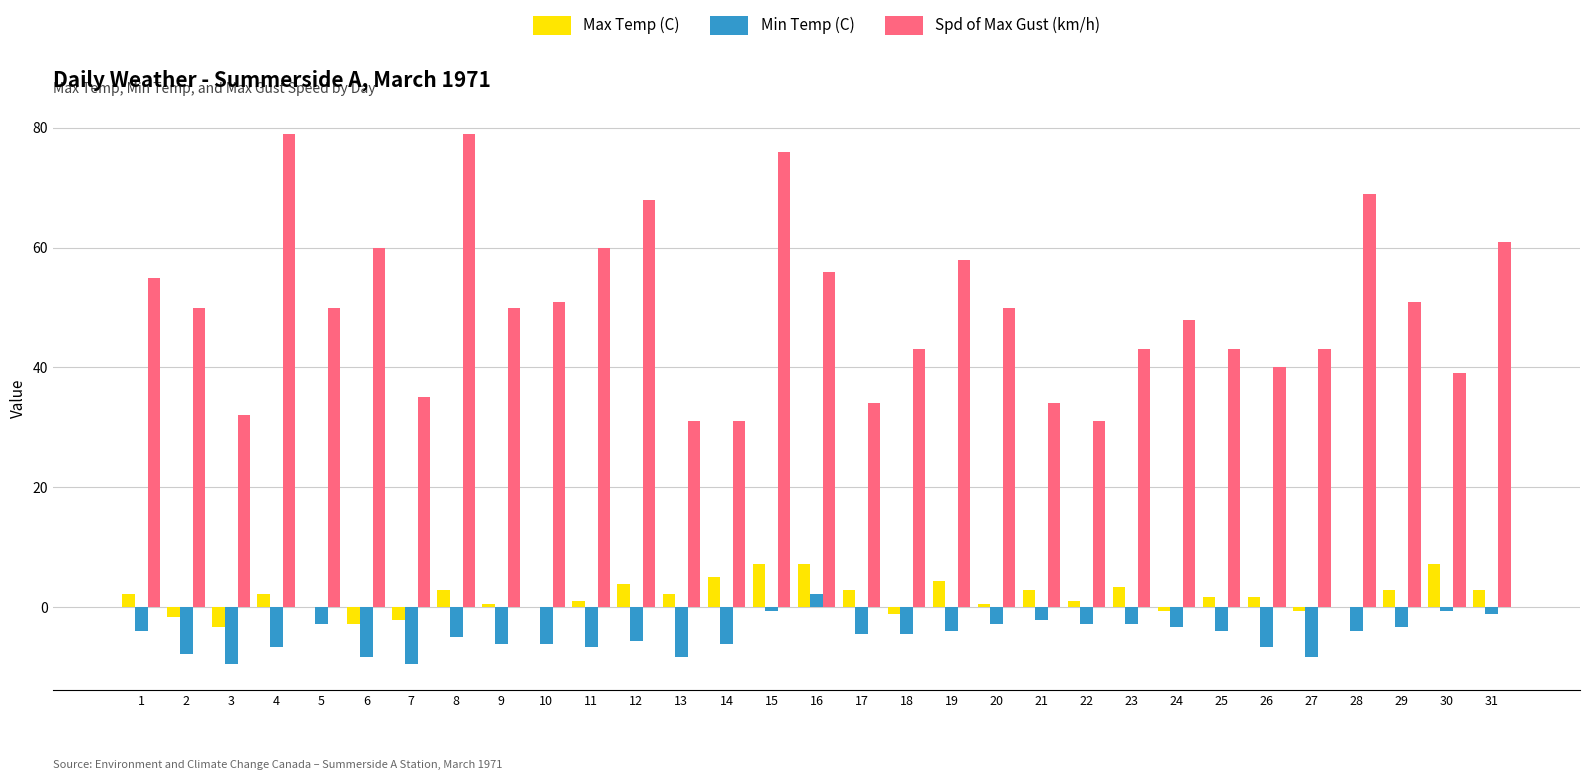

Which series has the largest range (max minus min)?

Spd of Max Gust (km/h)